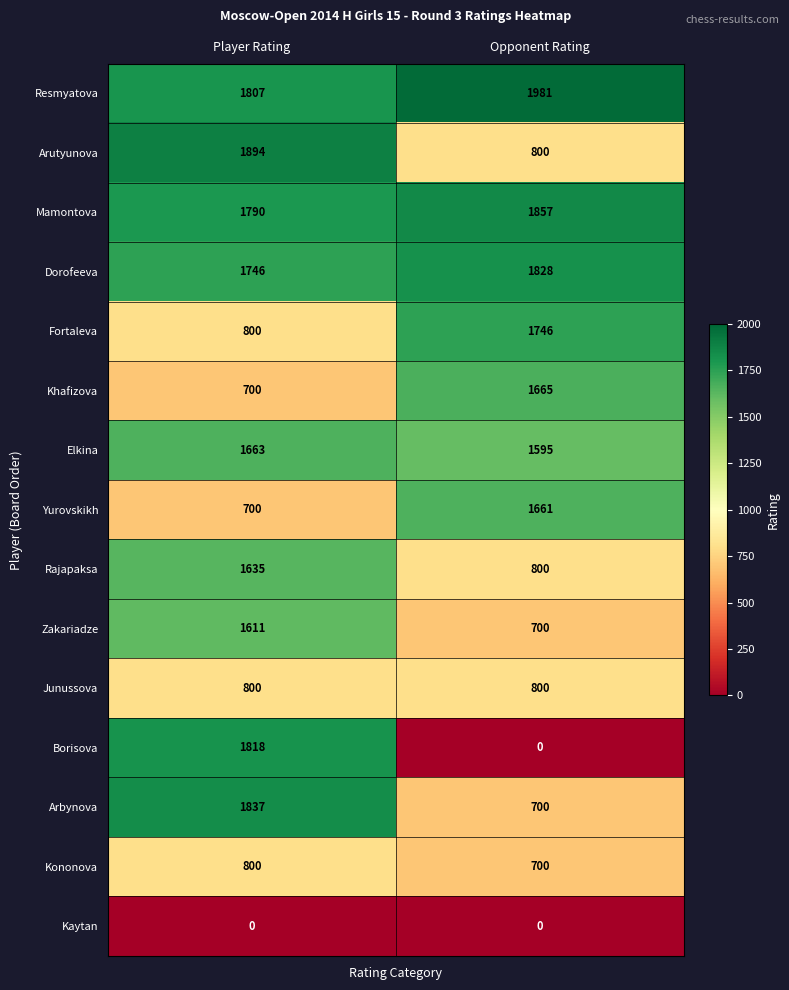

What is the sum of all Arbynova values?

2537